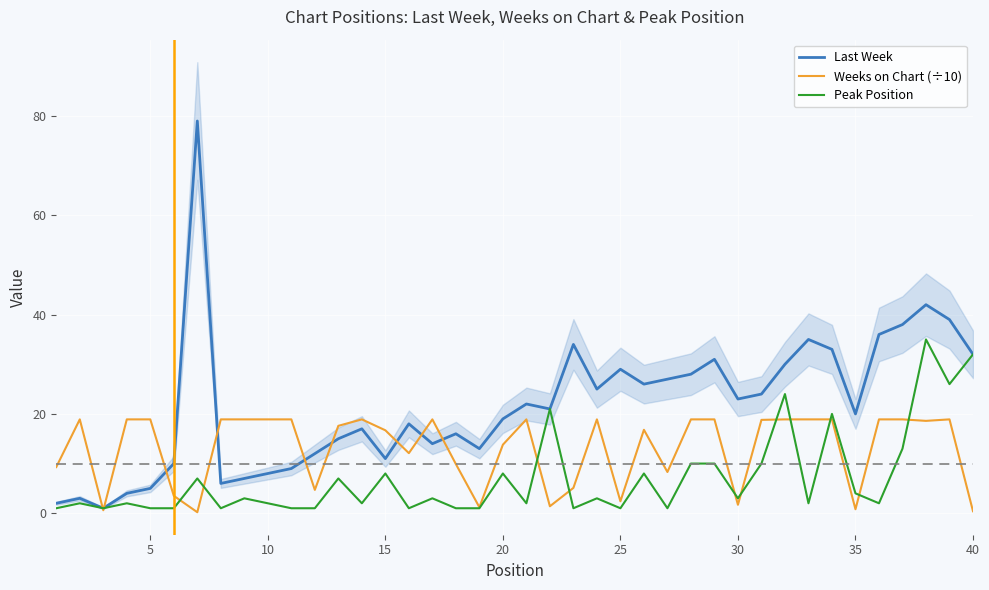

The Peak Position series shows 2.0 at 10. True or false?

True